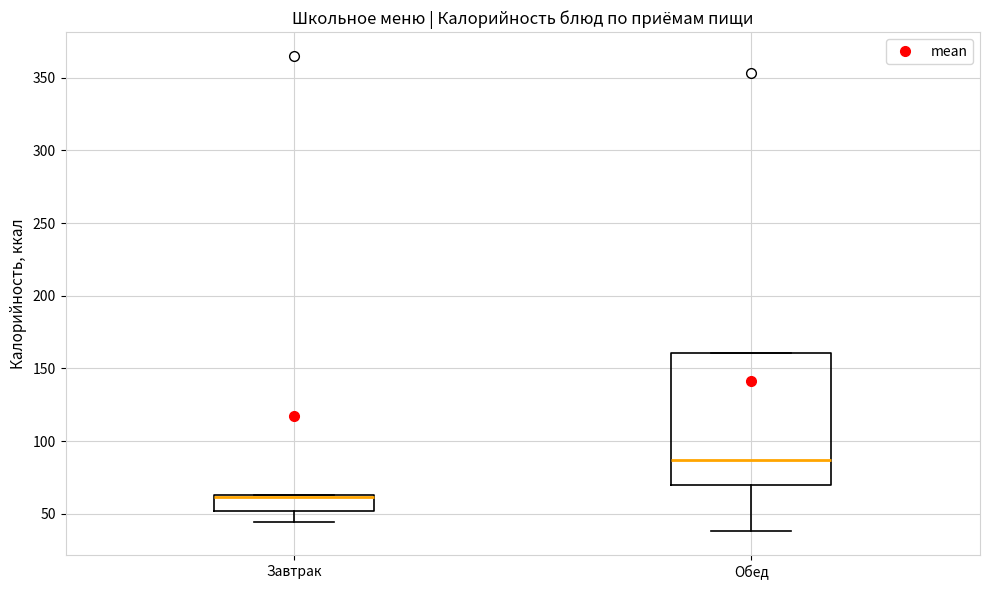

Reading left to right, read every box against the y-axis: the position of its median line, the range the box covers, and the ends of its whiskers. The values are not printed on the chart, so give them approximately, as read against the axis.

Завтрак: median 60 (drawn on the box's upper edge), box 50 to 65, whiskers 45 to 65
Обед: median 85, box 70 to 160, whiskers 40 to 160